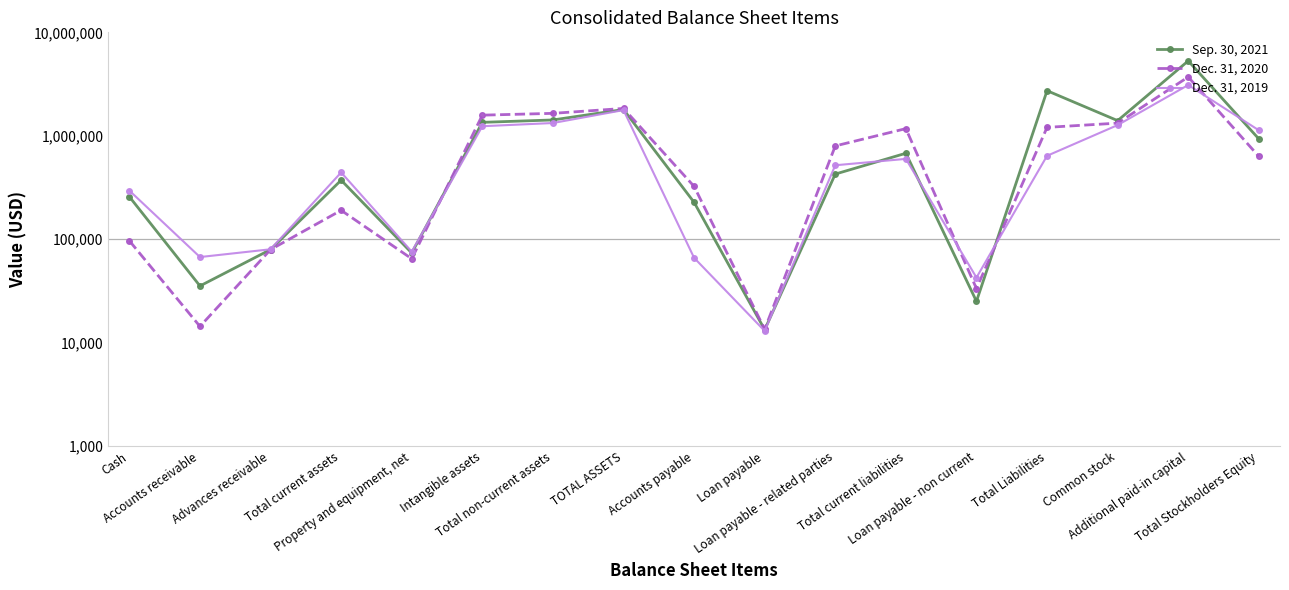

How many values in the Sep. 30, 2021 series are below 426499?

8